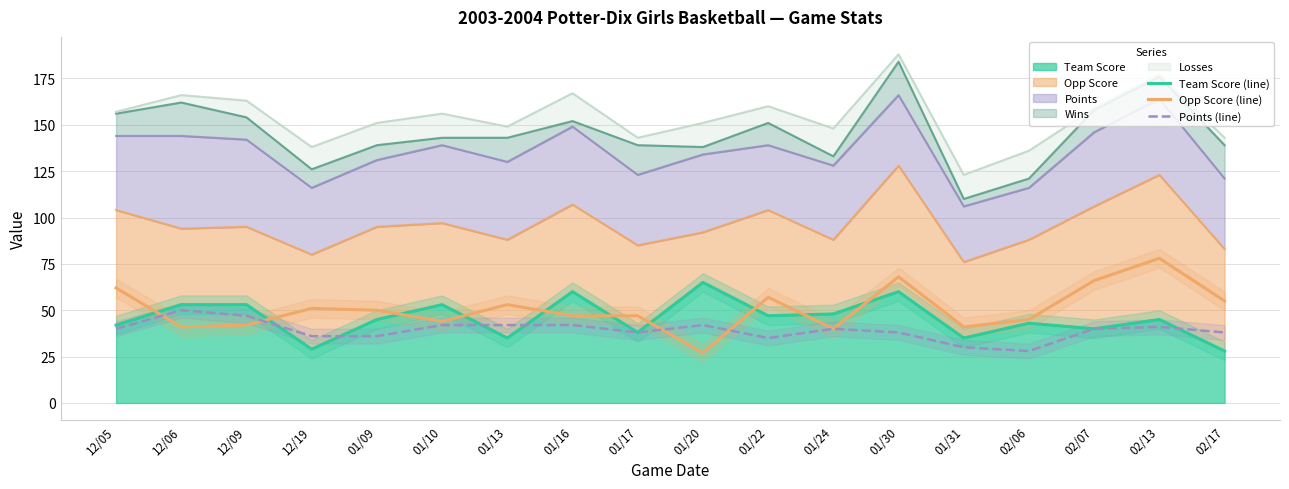

What is the total value across all series at 12/05?

144